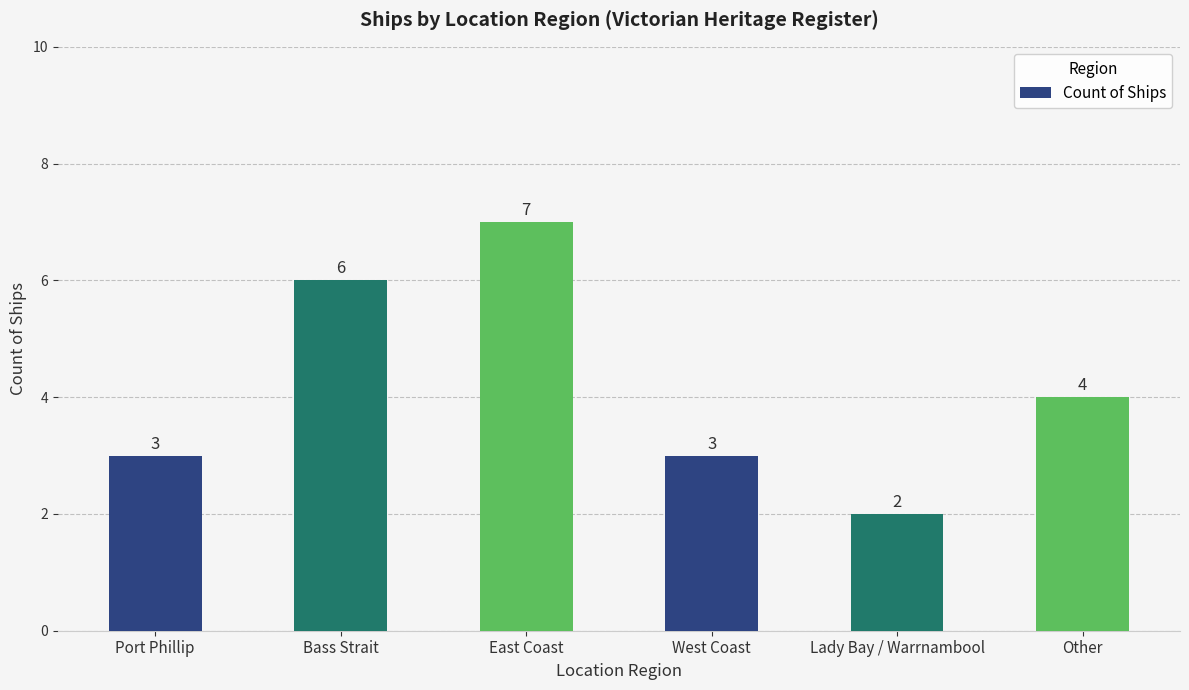

The value at Bass Strait is 6. True or false?

True